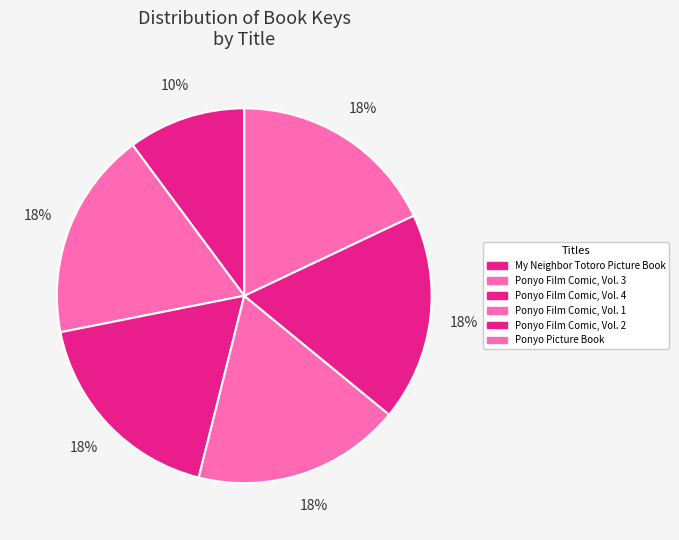

Count the number of slices in the pie.

6